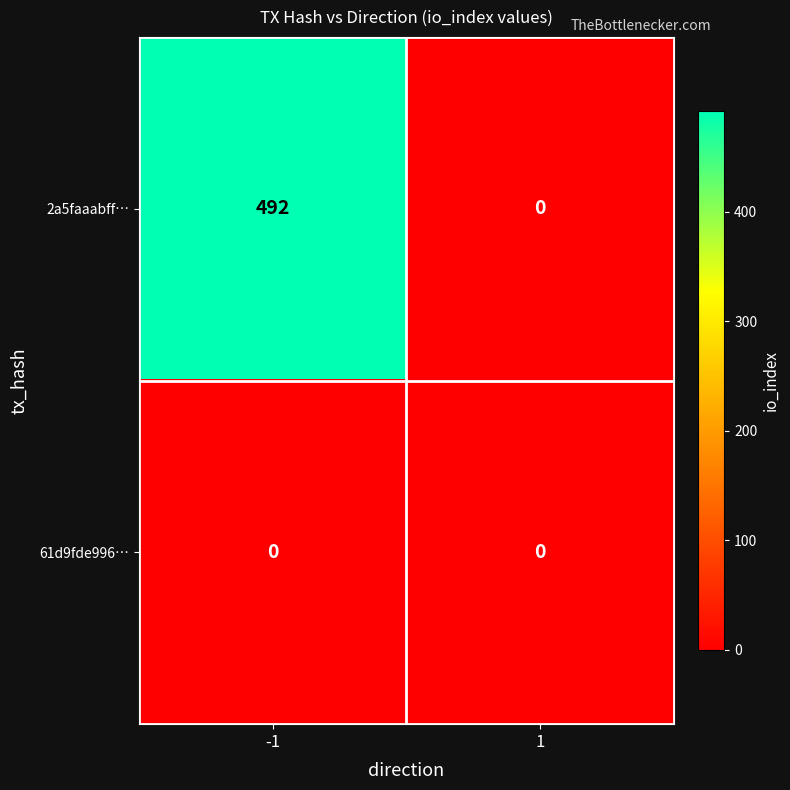

What is the sum of all 2a5faaabff… values?

492